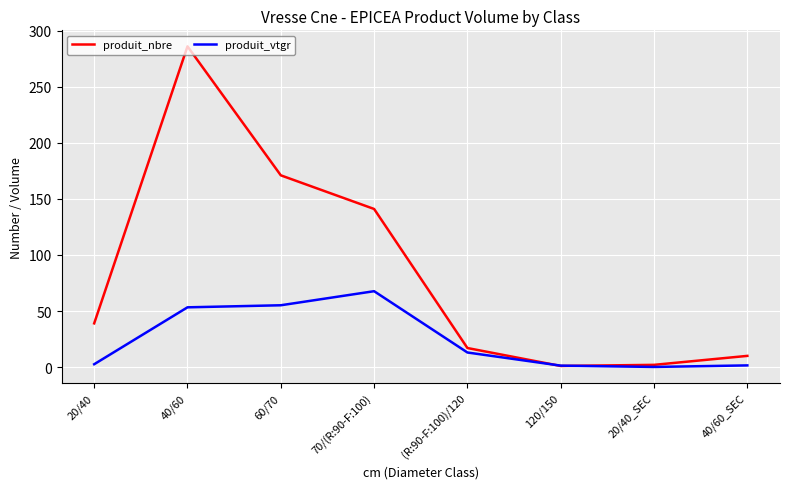

True or false: produit_vtgr has more than 0 points higher than both neighbors.

True